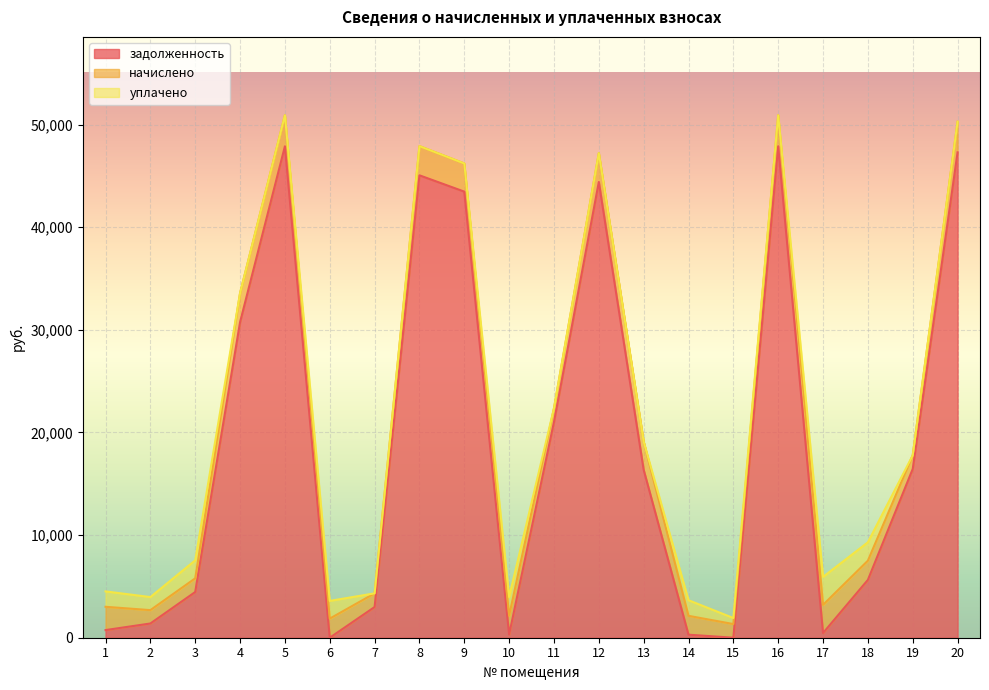

The value of начислено at 16 is 3024.4. True or false?

True